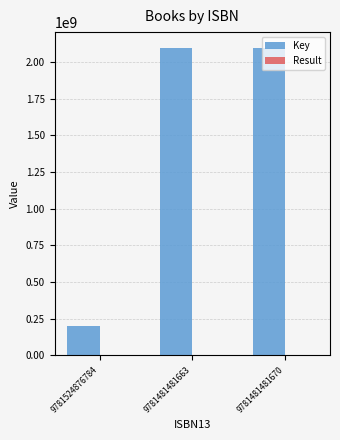

What is the sum of all Key values?

4398608641